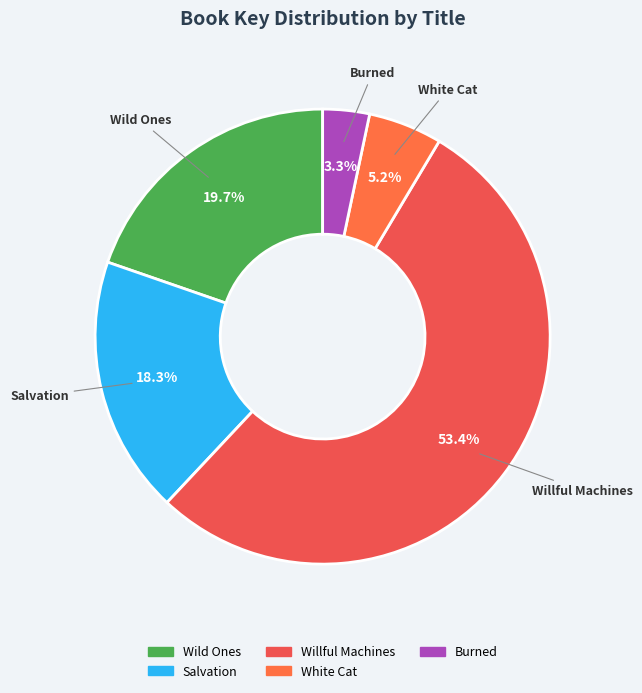

Which category accounts for the majority?

Willful Machines